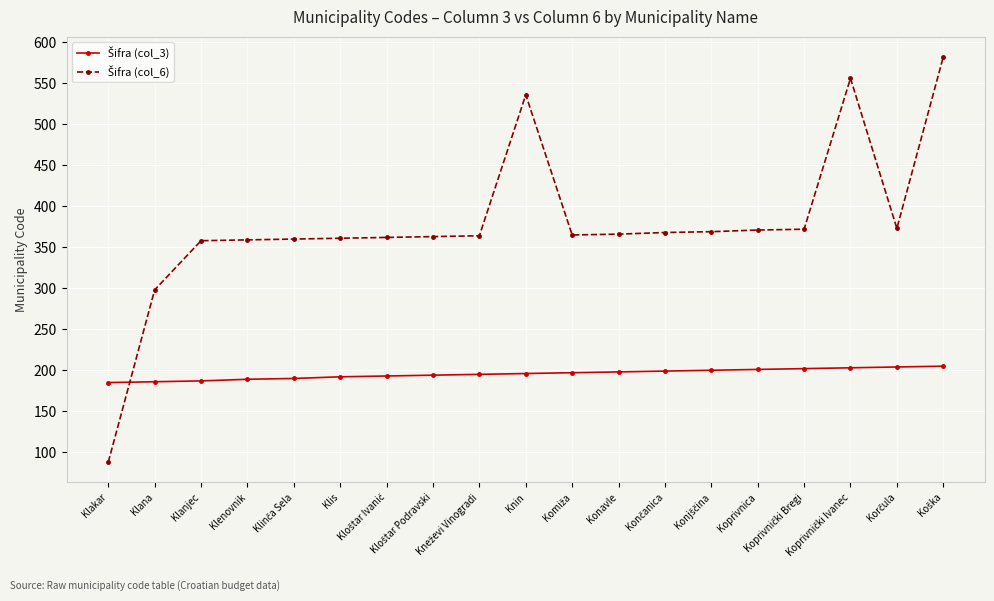

At how many categories does at least one series exceed 506?

3